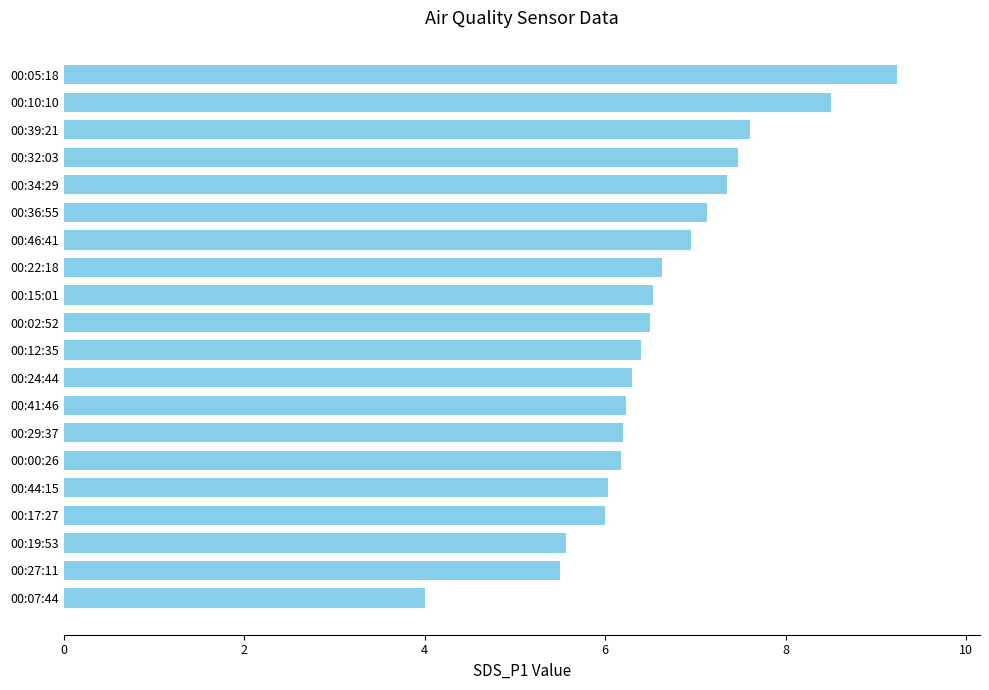

What is the difference between the second highest and minimum values?

4.5